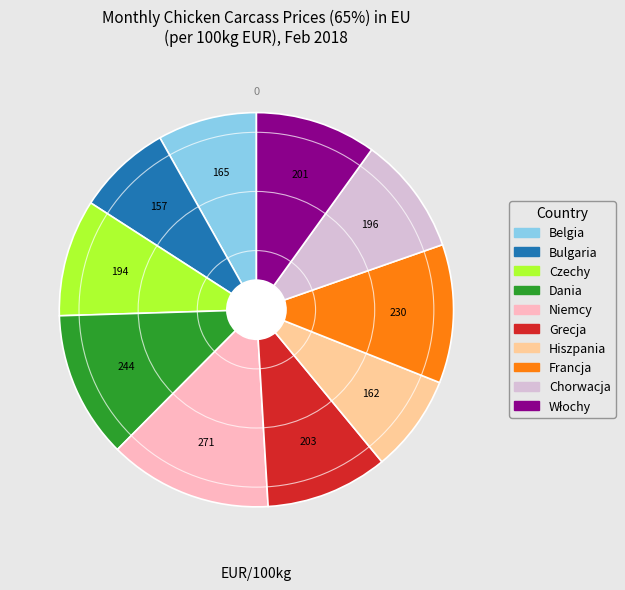

How many slices are in this pie chart?

10